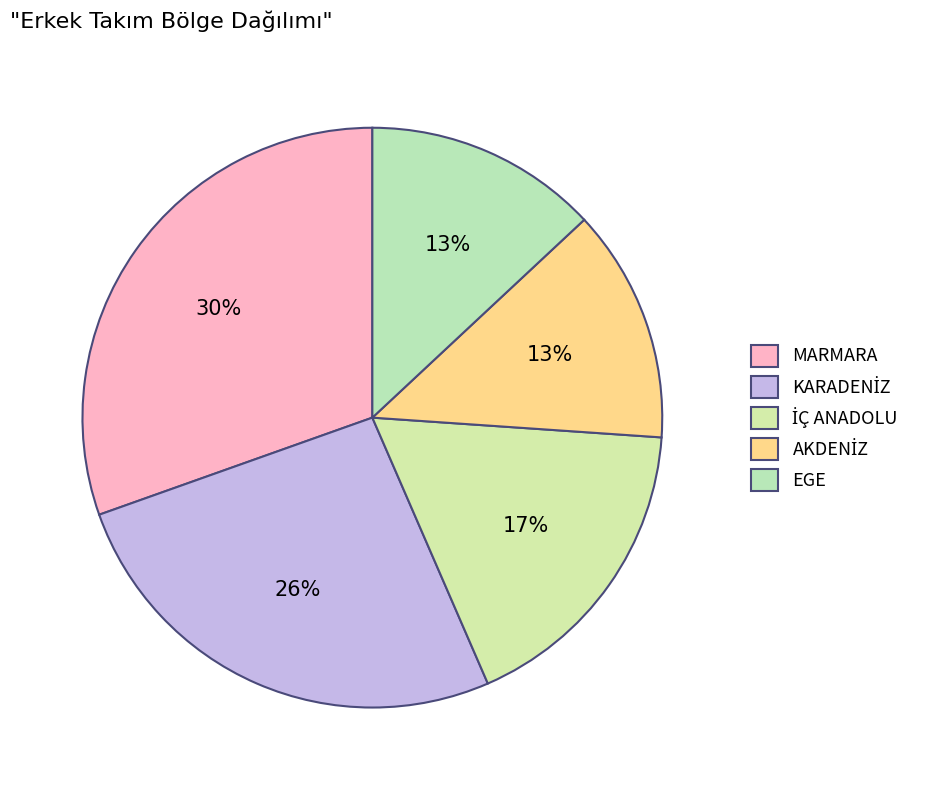

The KARADENİZ slice represents 26% of the pie. True or false?

True